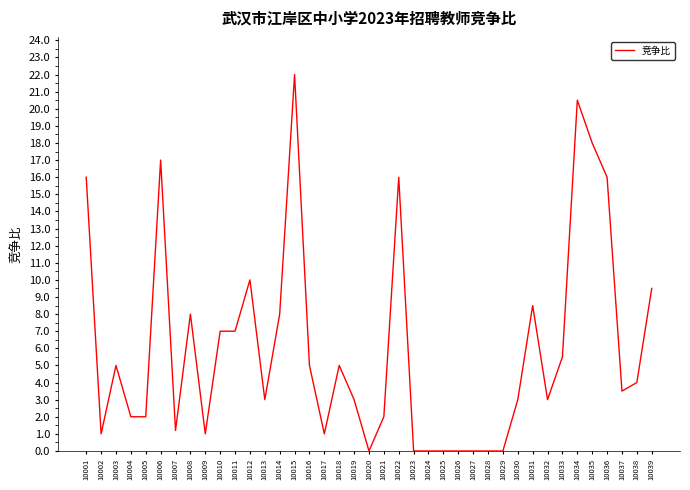

What is the difference between the maximum and minimum values?

22.0